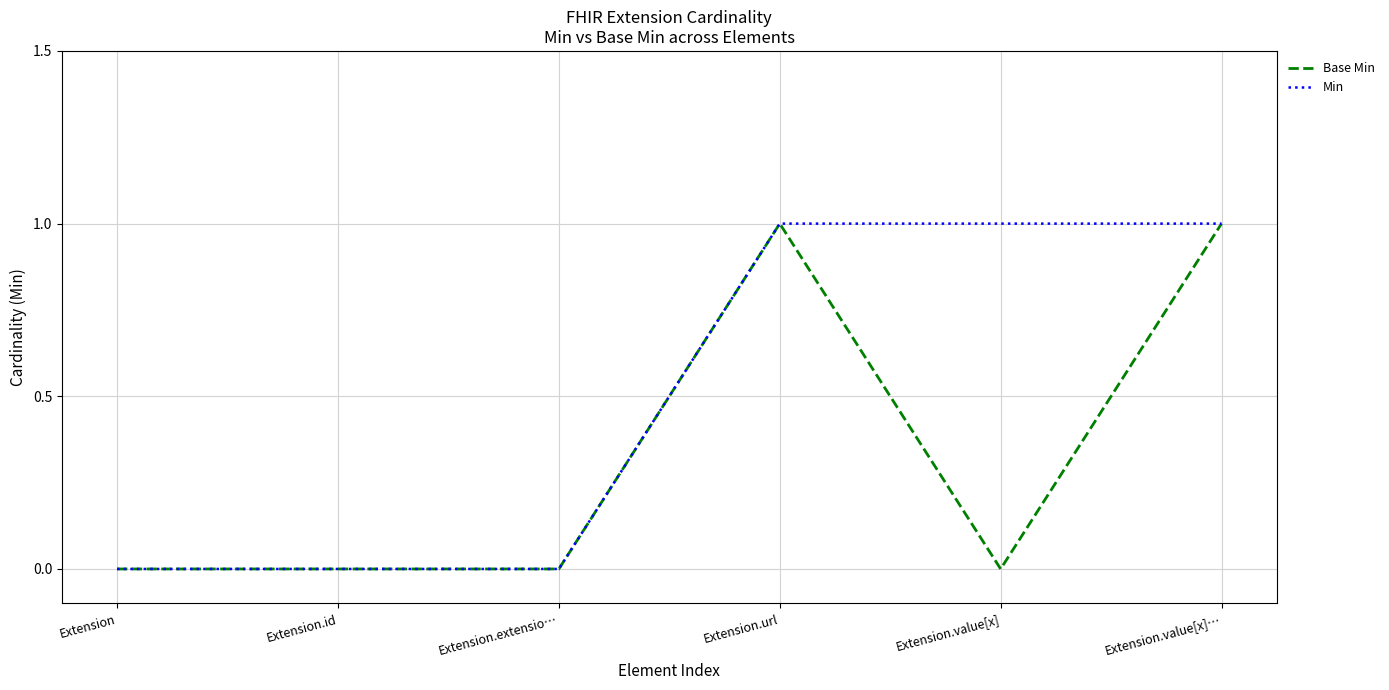

What position from the left is Extension.extensio…?

3